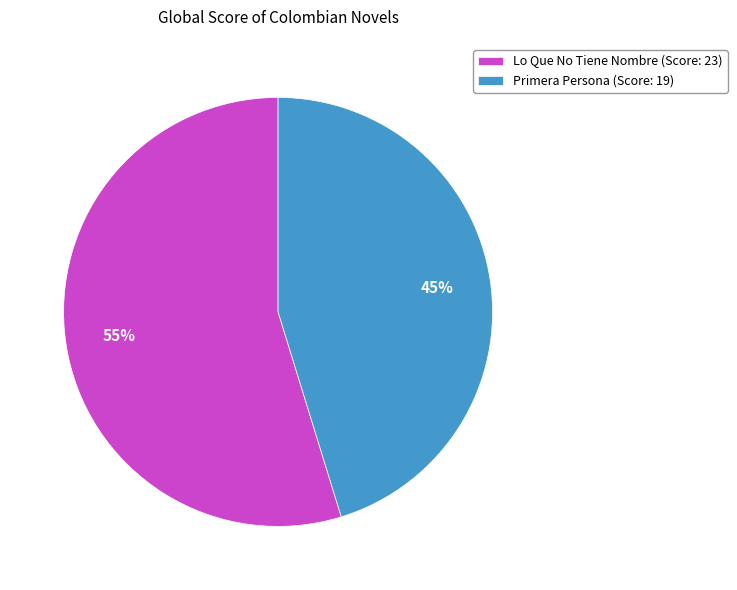

To the nearest percent, what is the combined percentage of Lo Que No Tiene Nombre and Primera Persona?

100%